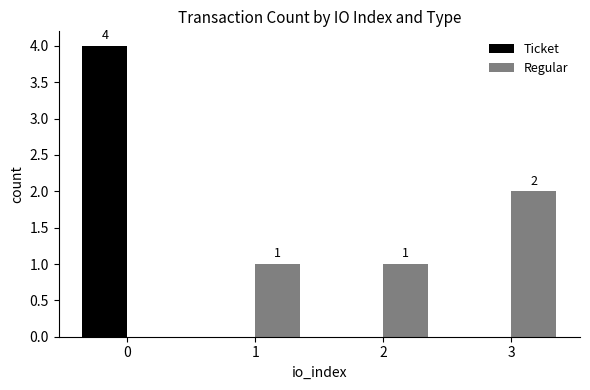

How many groups of bars are there?

4